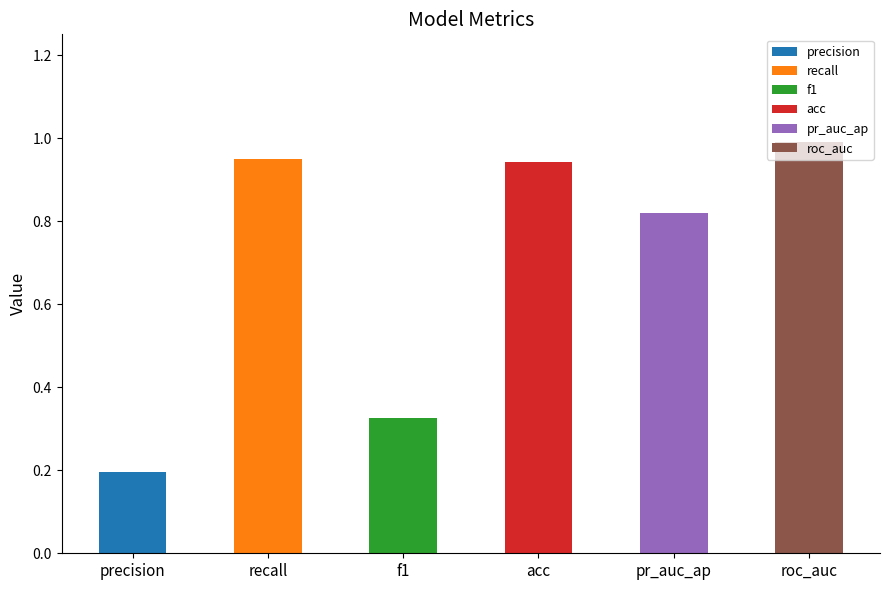

Reading left to right, list all the values displayed in this chart.

precision=0.2	recall=0.9	f1=0.3	acc=0.9	pr_auc_ap=0.8	roc_auc=1.0